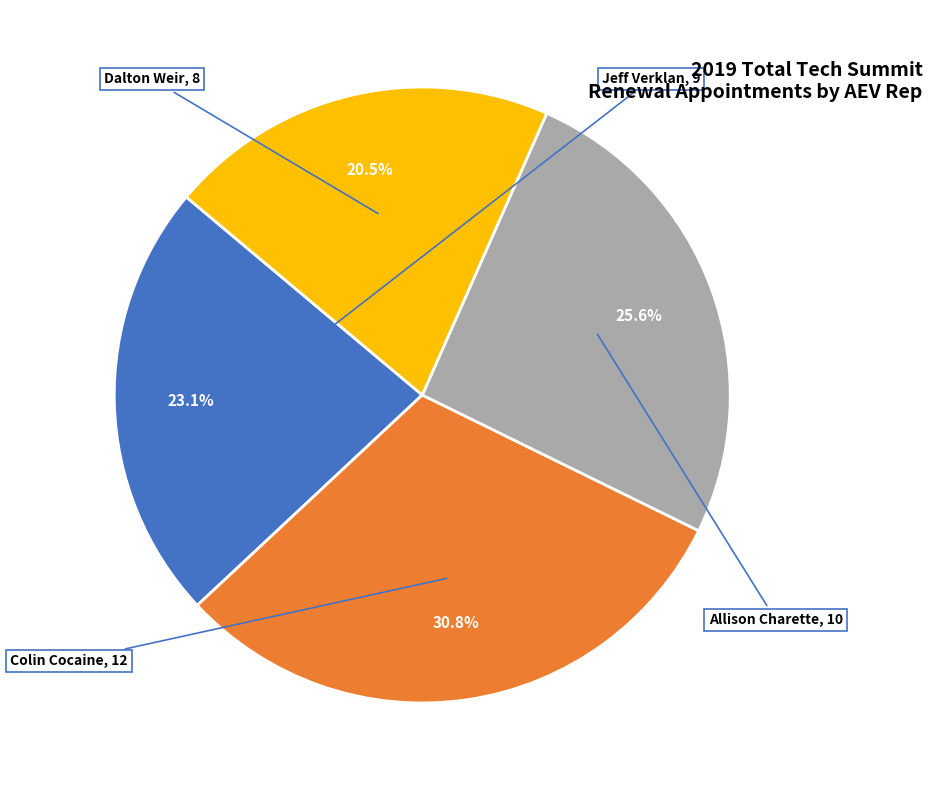

Rank the categories by value from highest to lowest.

Colin Cocaine, Allison Charette, Jeff Verklan, Dalton Weir